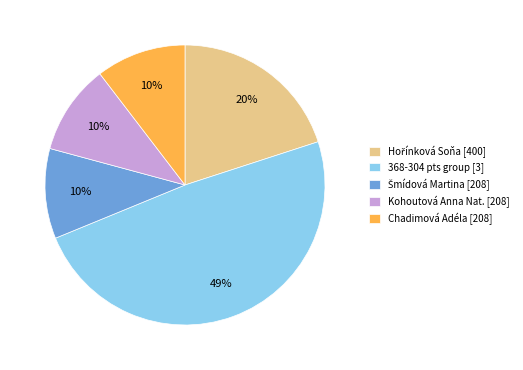

To the nearest percent, what is the average slice percentage?

20%